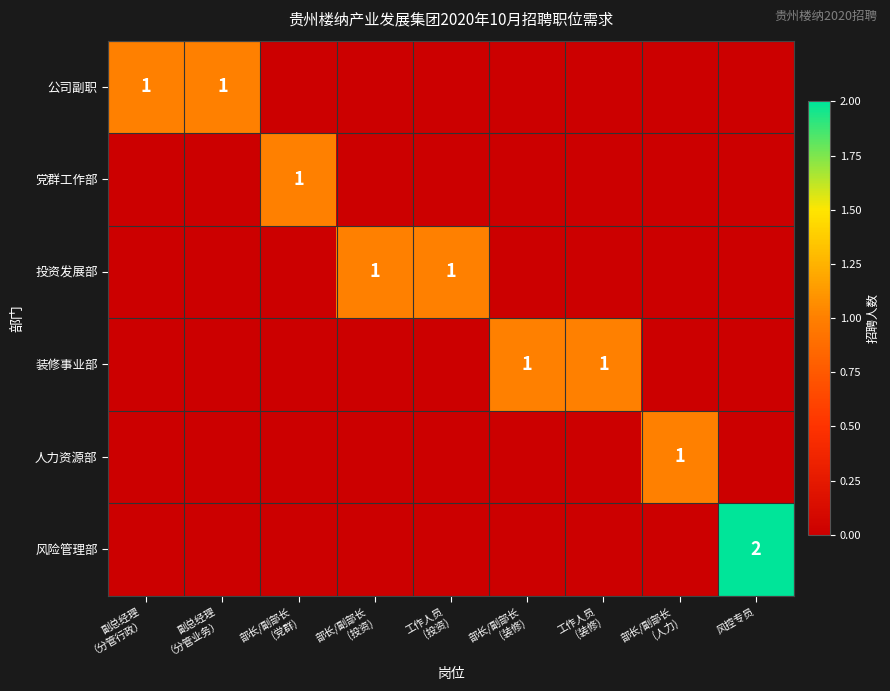

The value of 投资发展部 at 部长/副部长 (装修) is -1. True or false?

False